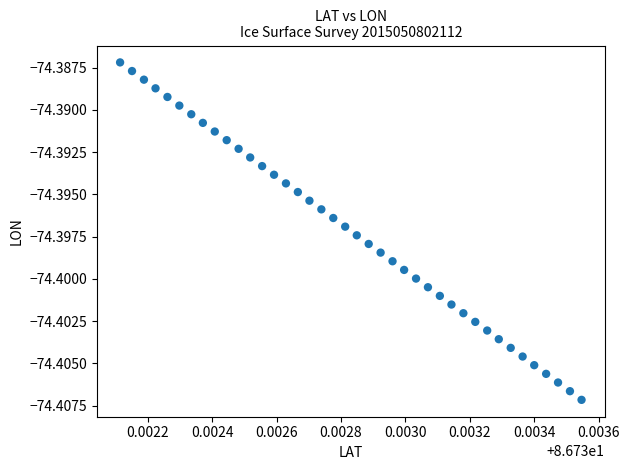

How many data points are displayed?

40